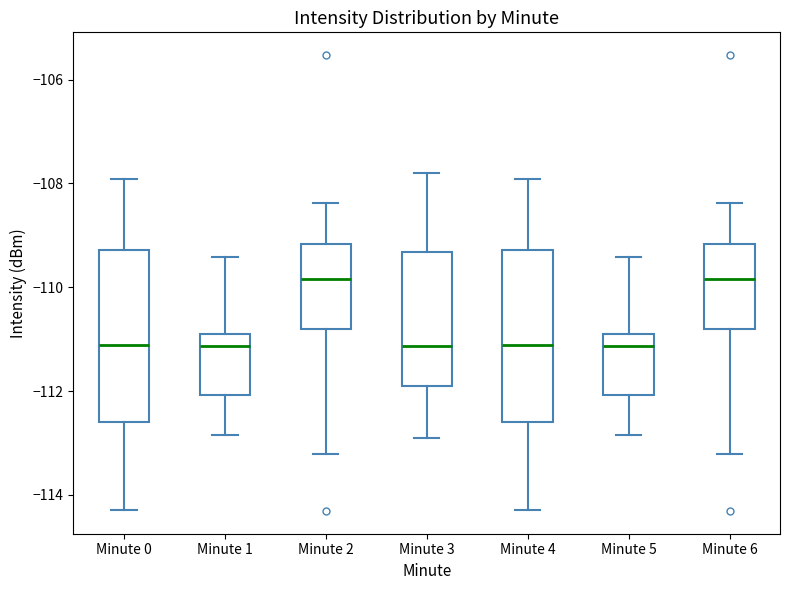

Reading left to right, transcribe this box plot: for each box, give where its median line is, the range the box spans, and where its two whiskers end, as read against the y-axis. The values are not printed on the chart, so give them approximately, as read against the axis.

Minute 0: median -111.2, box -112.6 to -109.2, whiskers -114.2 to -108.0
Minute 1: median -111.2, box -112.0 to -111.0, whiskers -112.8 to -109.4
Minute 2: median -109.8, box -110.8 to -109.2, whiskers -113.2 to -108.4
Minute 3: median -111.2, box -112.0 to -109.4, whiskers -113.0 to -107.8
Minute 4: median -111.2, box -112.6 to -109.2, whiskers -114.2 to -108.0
Minute 5: median -111.2, box -112.0 to -111.0, whiskers -112.8 to -109.4
Minute 6: median -109.8, box -110.8 to -109.2, whiskers -113.2 to -108.4